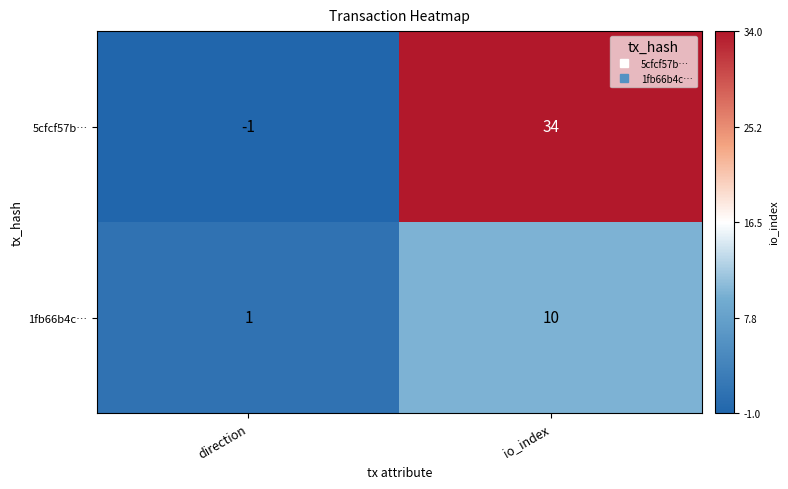

At which category does the chart reach its minimum across all series?

direction